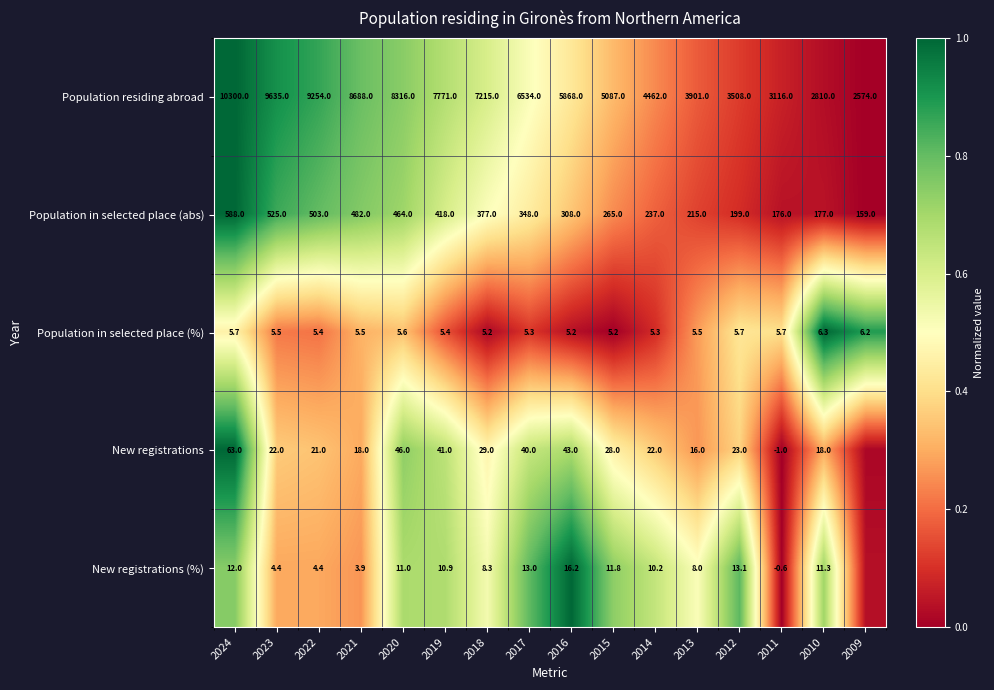

Between 2021 and 2018, which series saw the biggest shift?

Population residing abroad